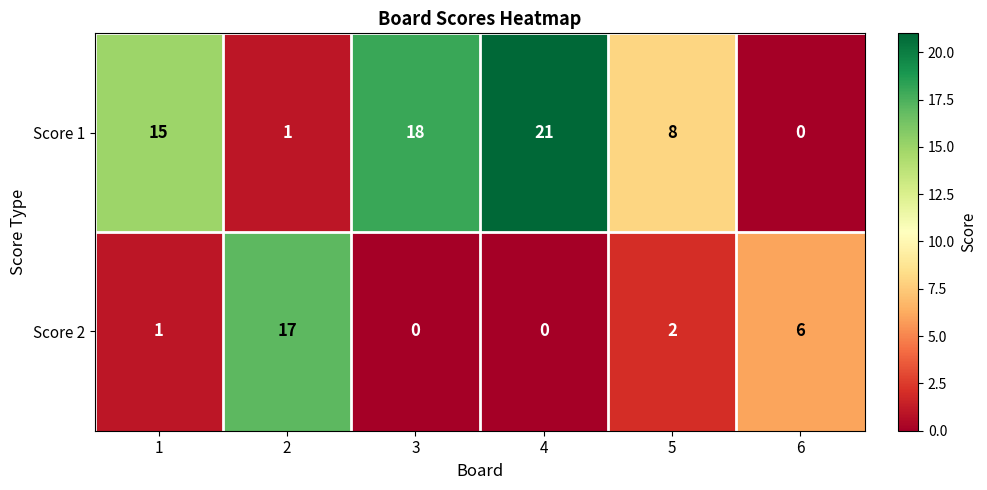

How many series are shown in this chart?

2